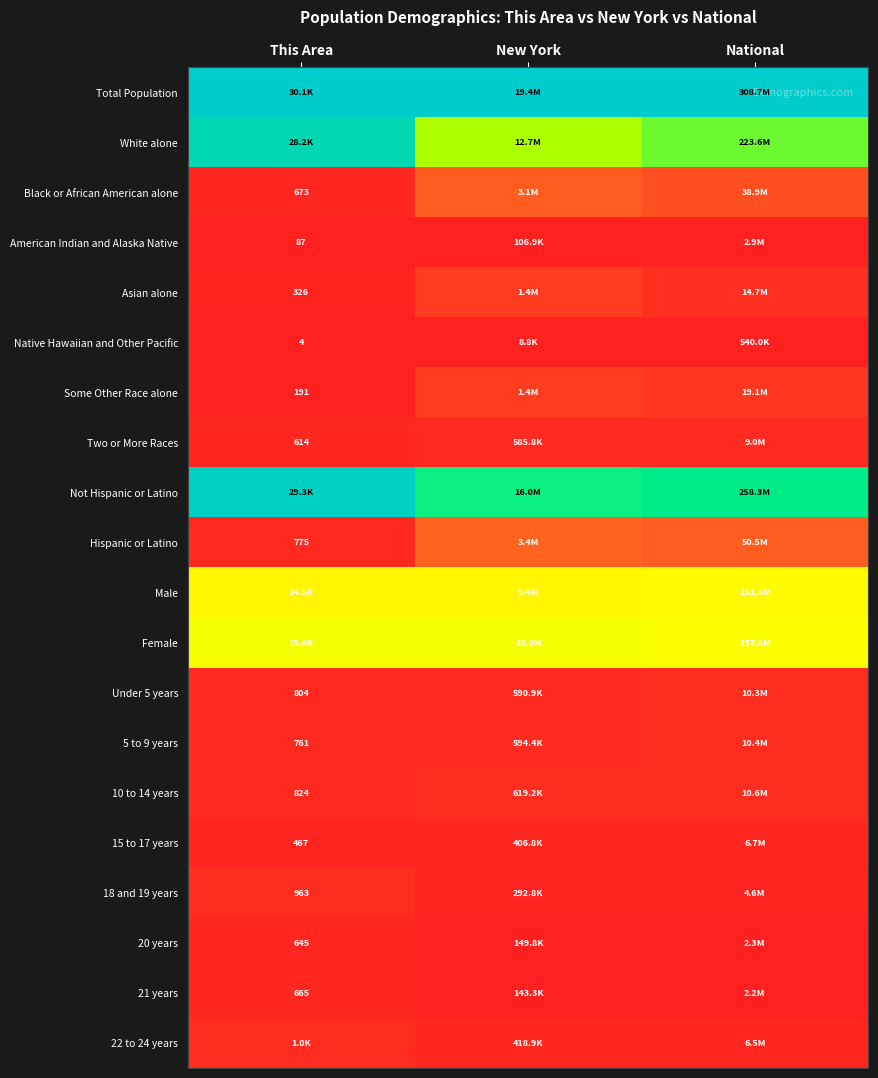

Count the number of data series in this chart.

20